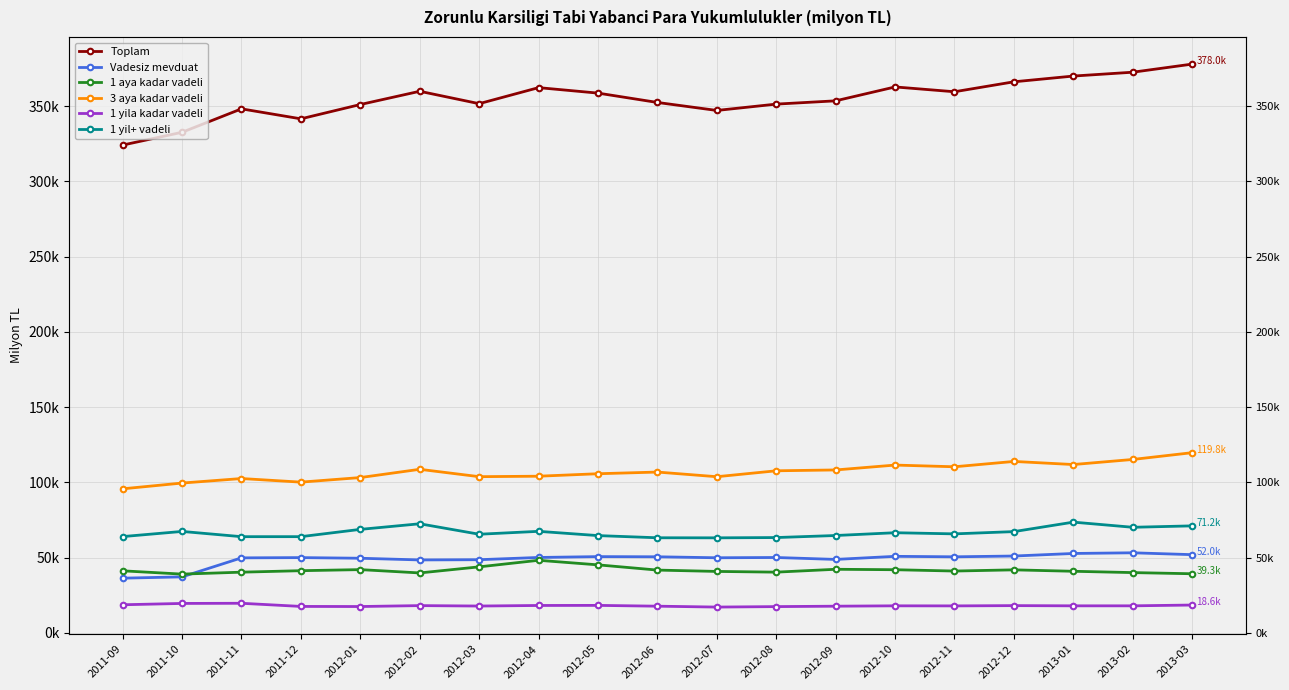

Which series has the largest total across all categories?

Toplam